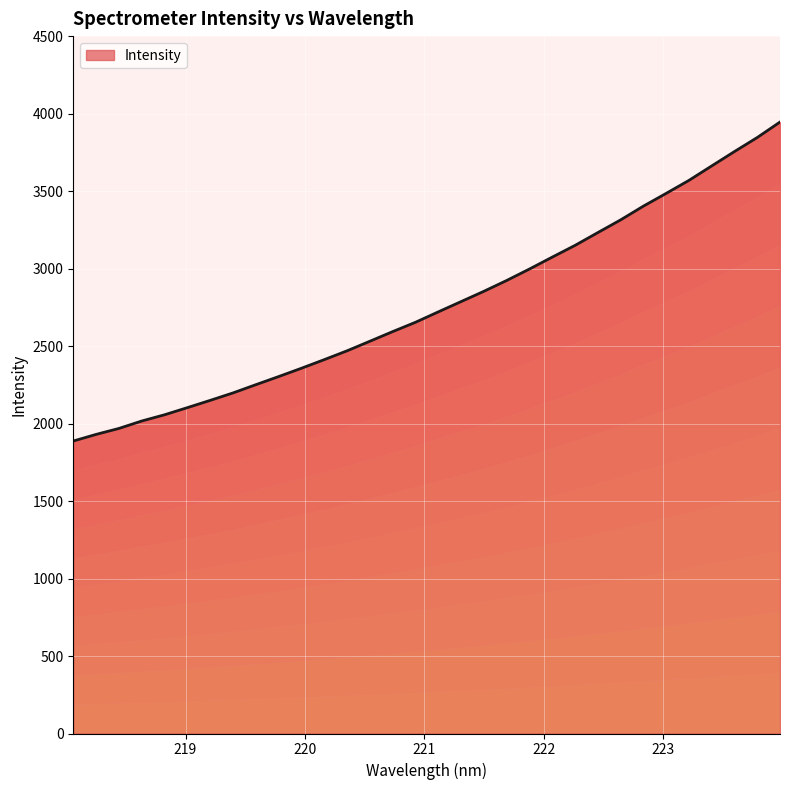

The value at 220.5444 is 2531.1. True or false?

True